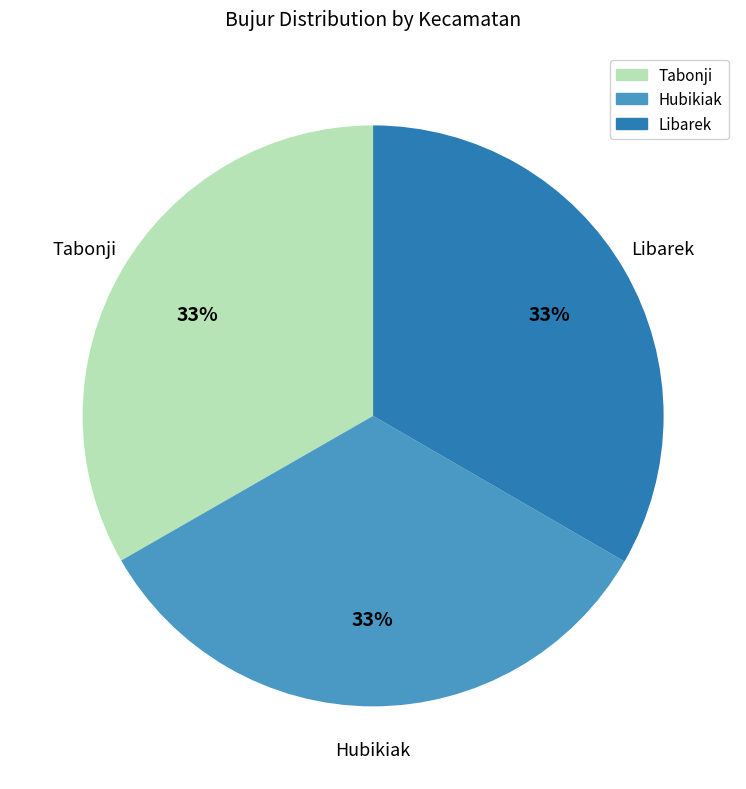

To the nearest percent, what percentage of the pie is Libarek?

33%